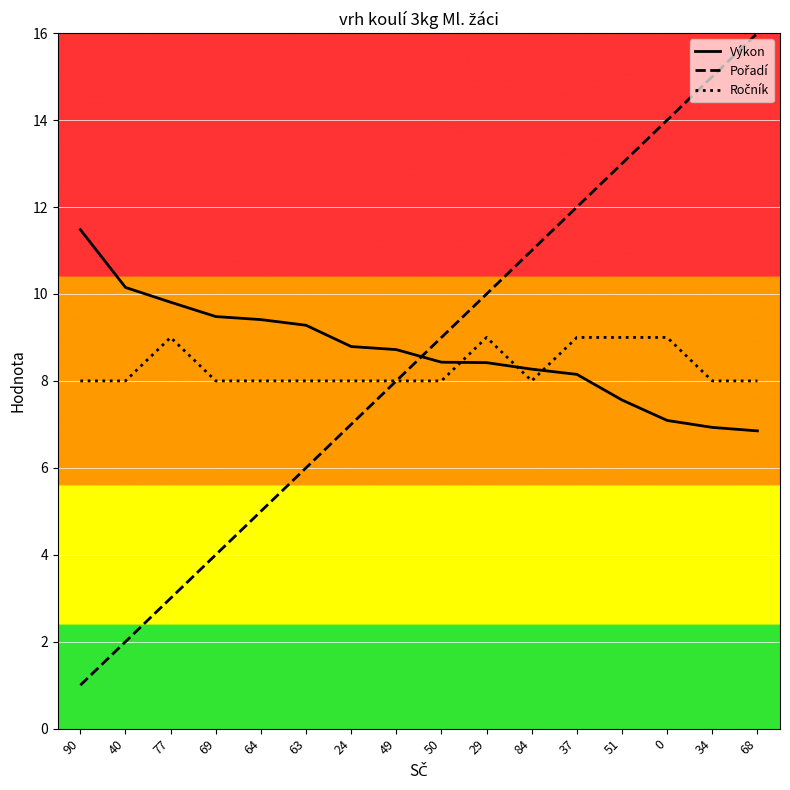

What is the greatest value displayed?

16.0